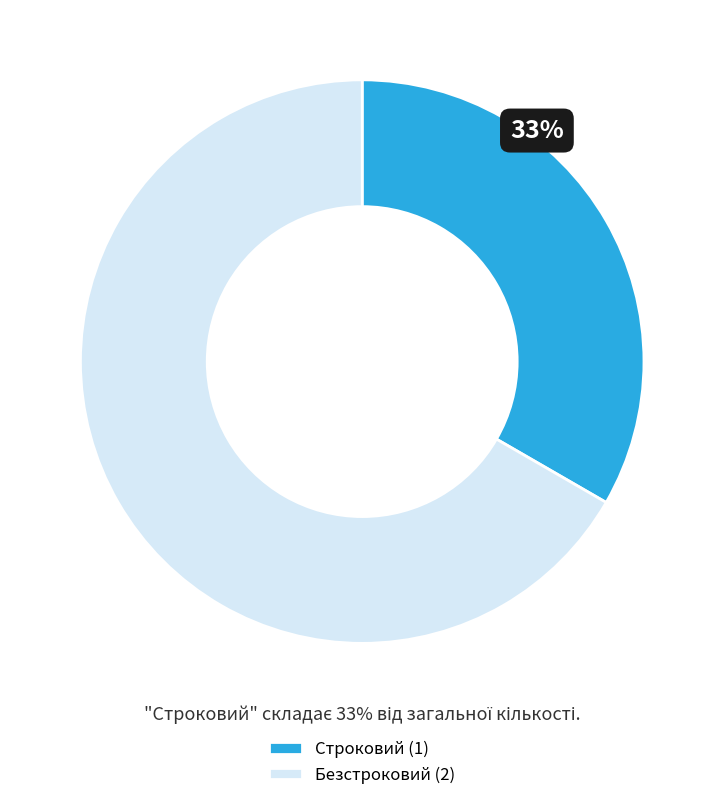

To the nearest percent, what percentage of the pie is Строковий?

33%